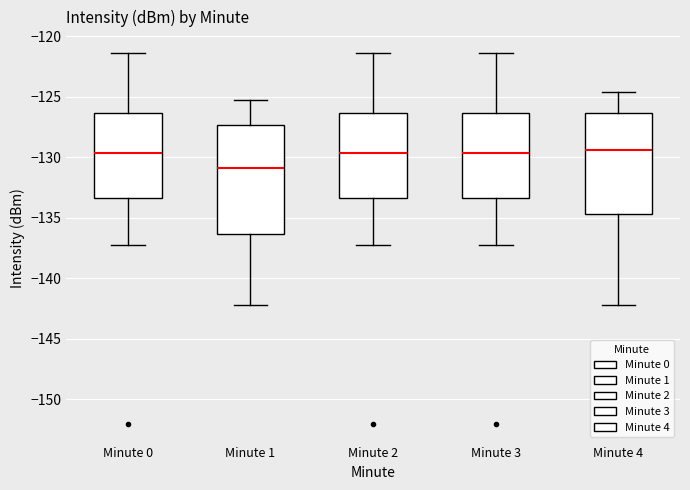

Reading left to right, read every box against the y-axis: the position of its median line, the range the box covers, and the ends of its whiskers. The values are not printed on the chart, so give them approximately, as read against the axis.

Minute 0: median -129.5, box -133.5 to -126.5, whiskers -137.0 to -121.5
Minute 1: median -131.0, box -136.5 to -127.5, whiskers -142.0 to -125.5
Minute 2: median -129.5, box -133.5 to -126.5, whiskers -137.0 to -121.5
Minute 3: median -129.5, box -133.5 to -126.5, whiskers -137.0 to -121.5
Minute 4: median -129.5, box -134.5 to -126.5, whiskers -142.0 to -124.5